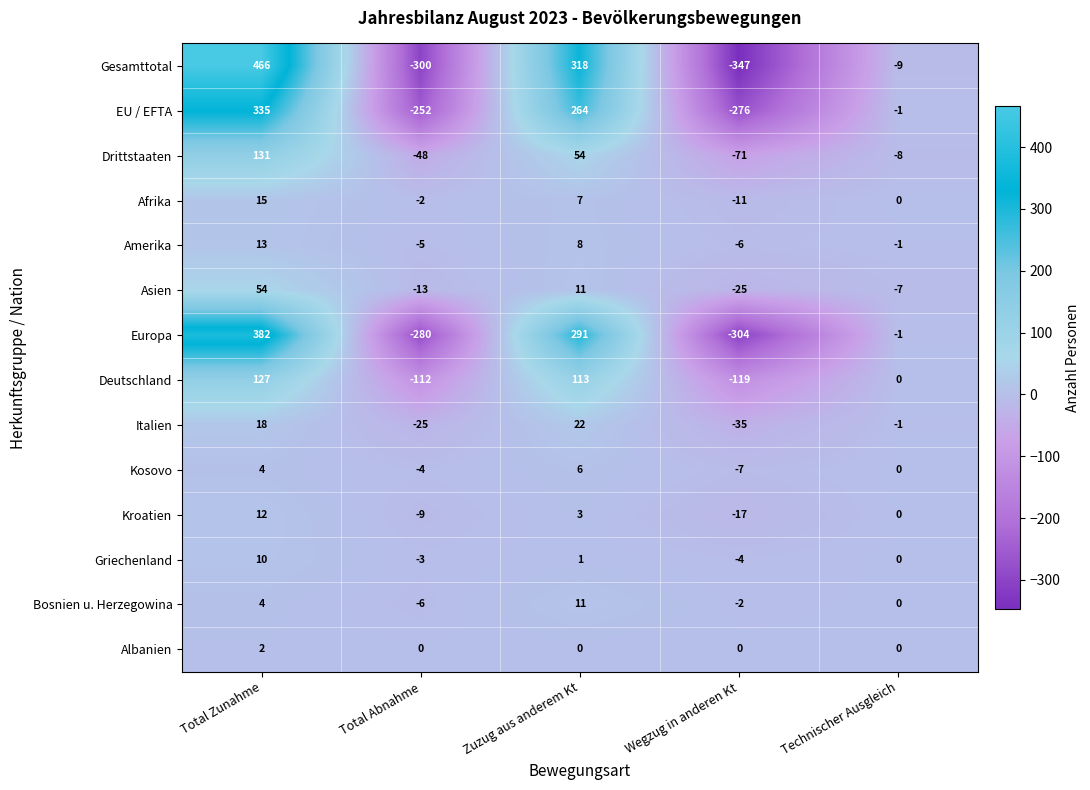

Rank the series by their maximum value, from lowest to highest.

Albanien, Kosovo, Griechenland, Bosnien u. Herzegowina, Kroatien, Amerika, Afrika, Italien, Asien, Deutschland, Drittstaaten, EU / EFTA, Europa, Gesamttotal